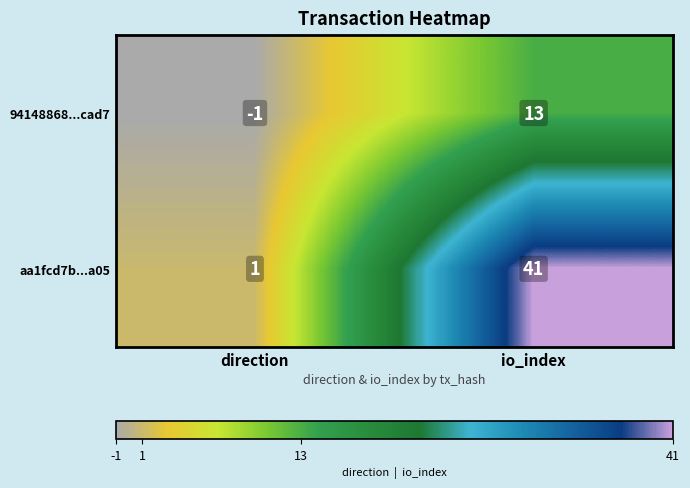

List the series in order of their overall mean, lowest first.

94148868...cad7, aa1fcd7b...a05